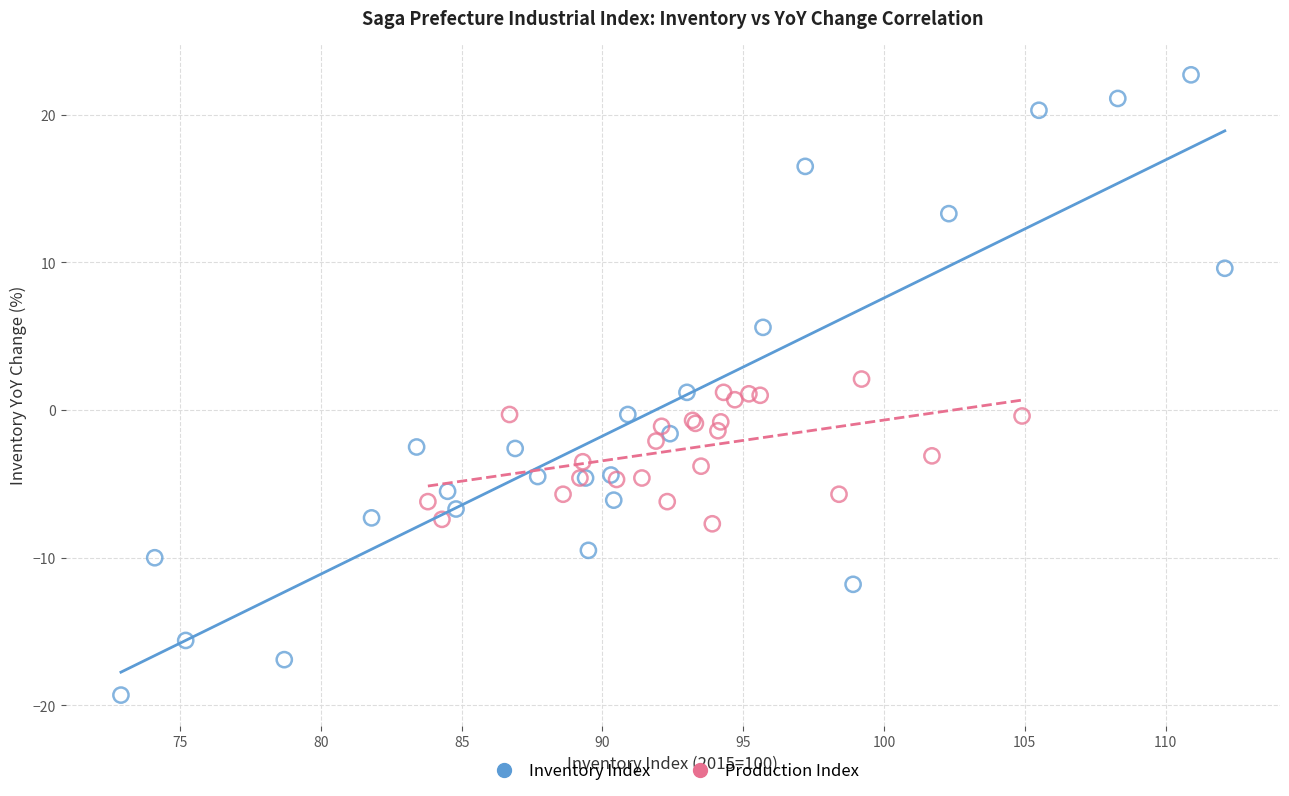

Which series contains the highest Y value?

Inventory Index